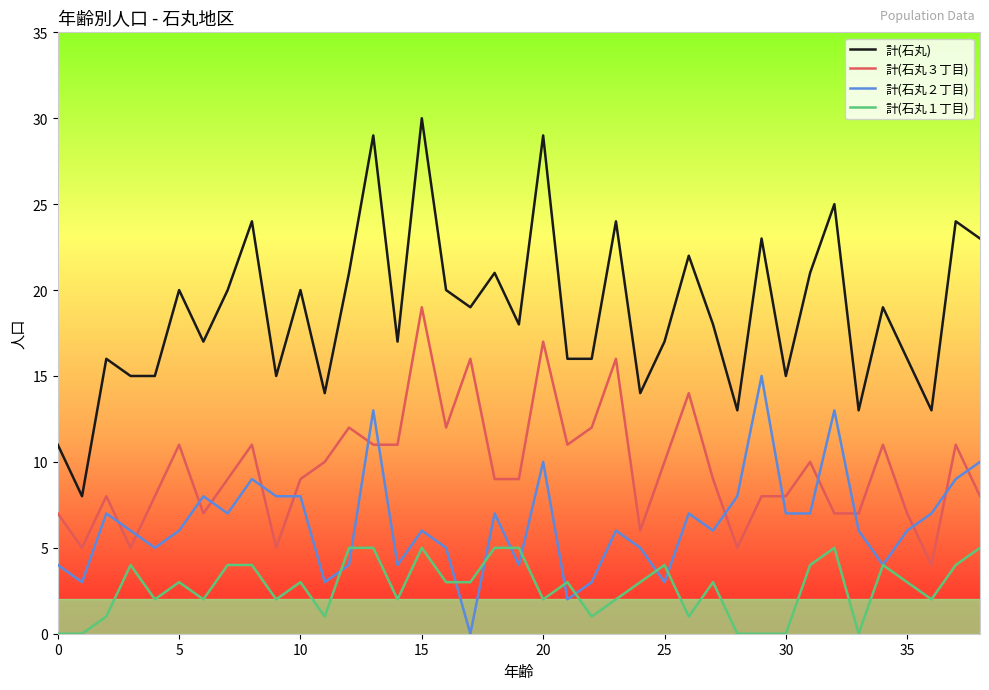

Count the number of data series in this chart.

4